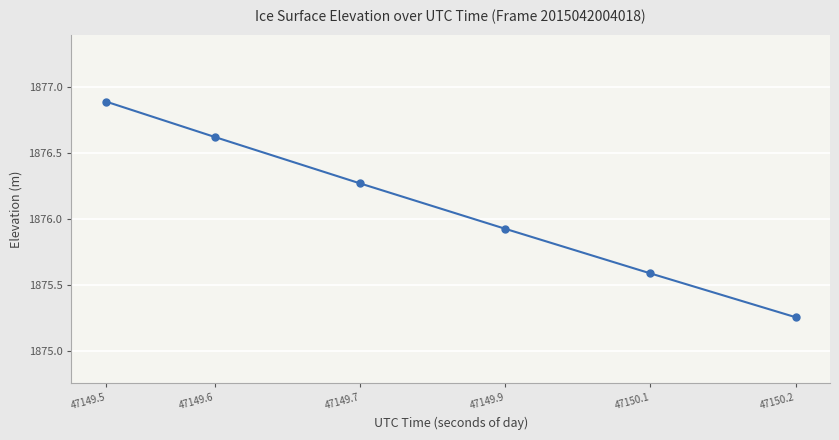

Approximately how many times larger is the value at 47149.7 compared to 47149.6?

1.0